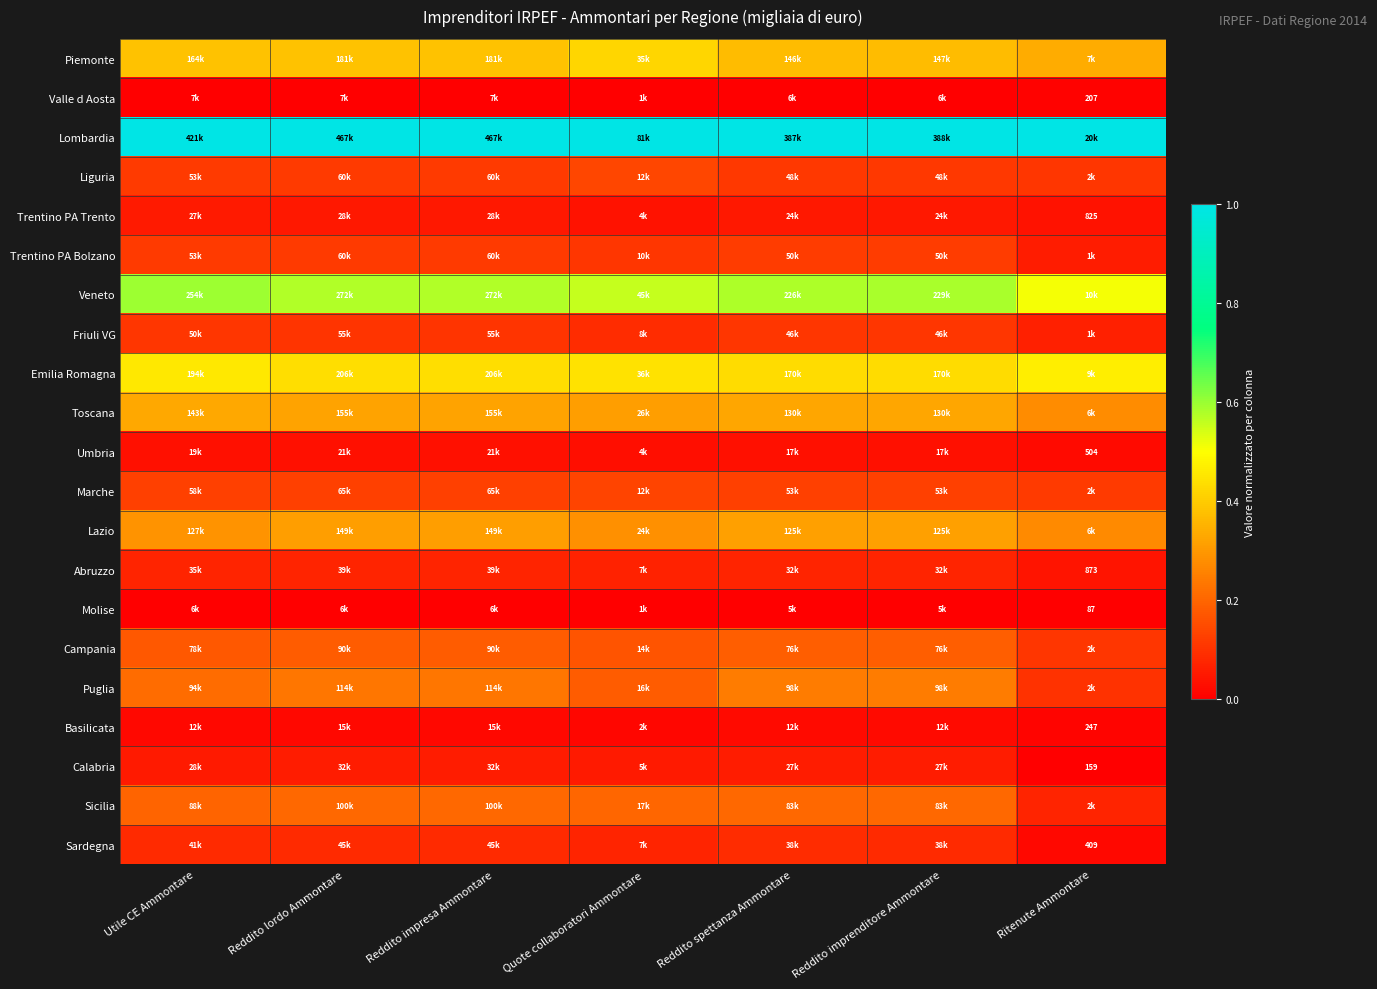

The value of Lazio at Reddito spettanza Ammontare is 0.1. True or false?

False